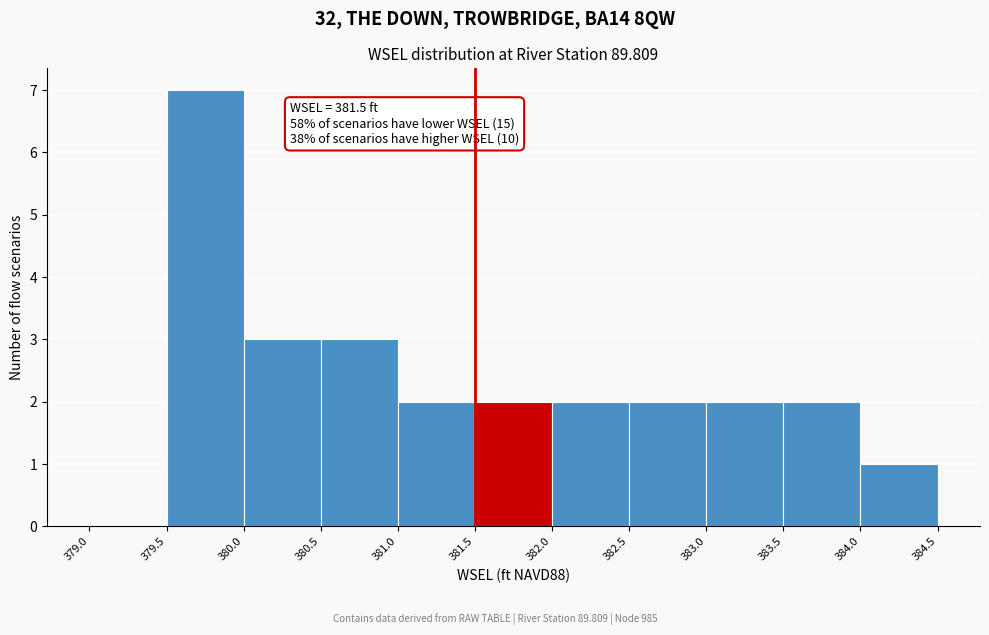

Over which range of the x-axis is the bar tallest?

379.5 to 380.0